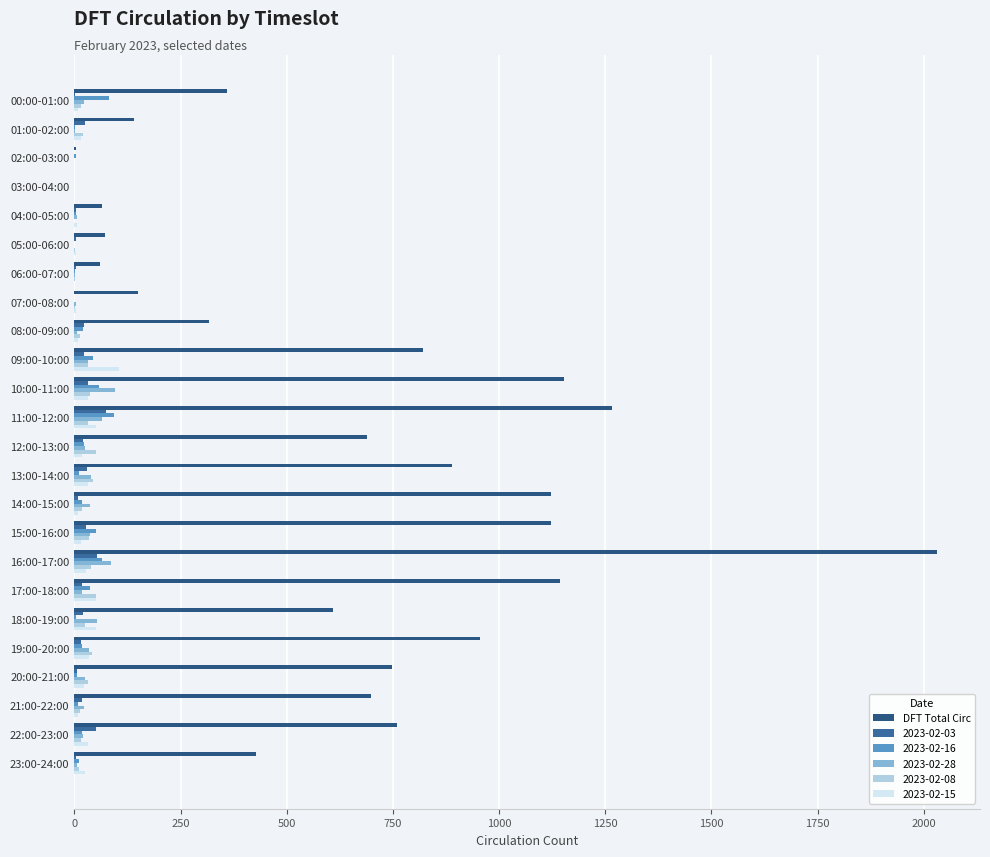

Count the number of categories in the chart.

24